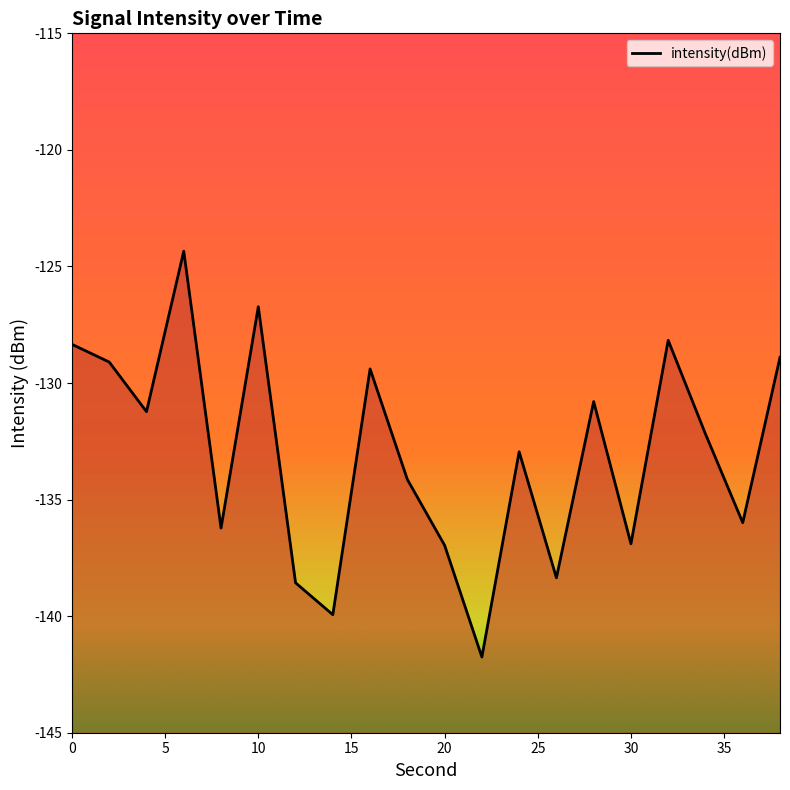

List the labels in order of value, smallest first.

22, 14, 12, 26, 20, 30, 8, 36, 18, 24, 34, 4, 28, 16, 2, 38, 0, 32, 10, 6